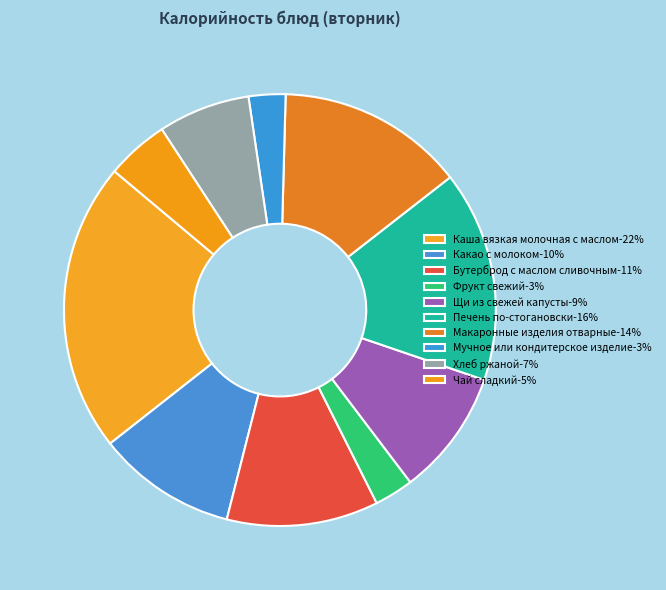

The Чай сладкий slice represents 5% of the pie. True or false?

True